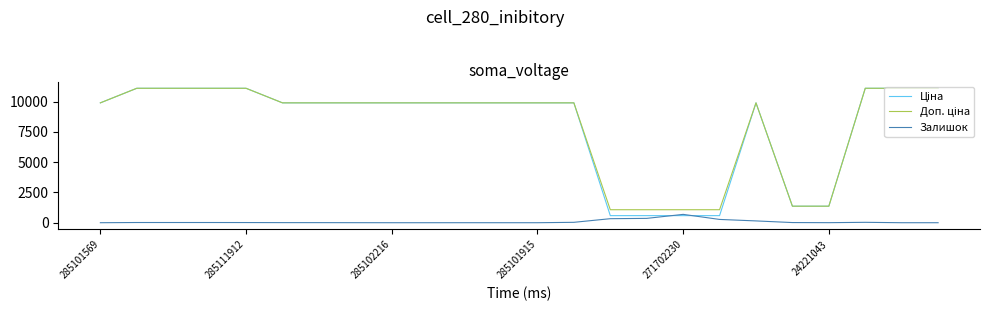

What is the sum of all Залишок values?

1970.0